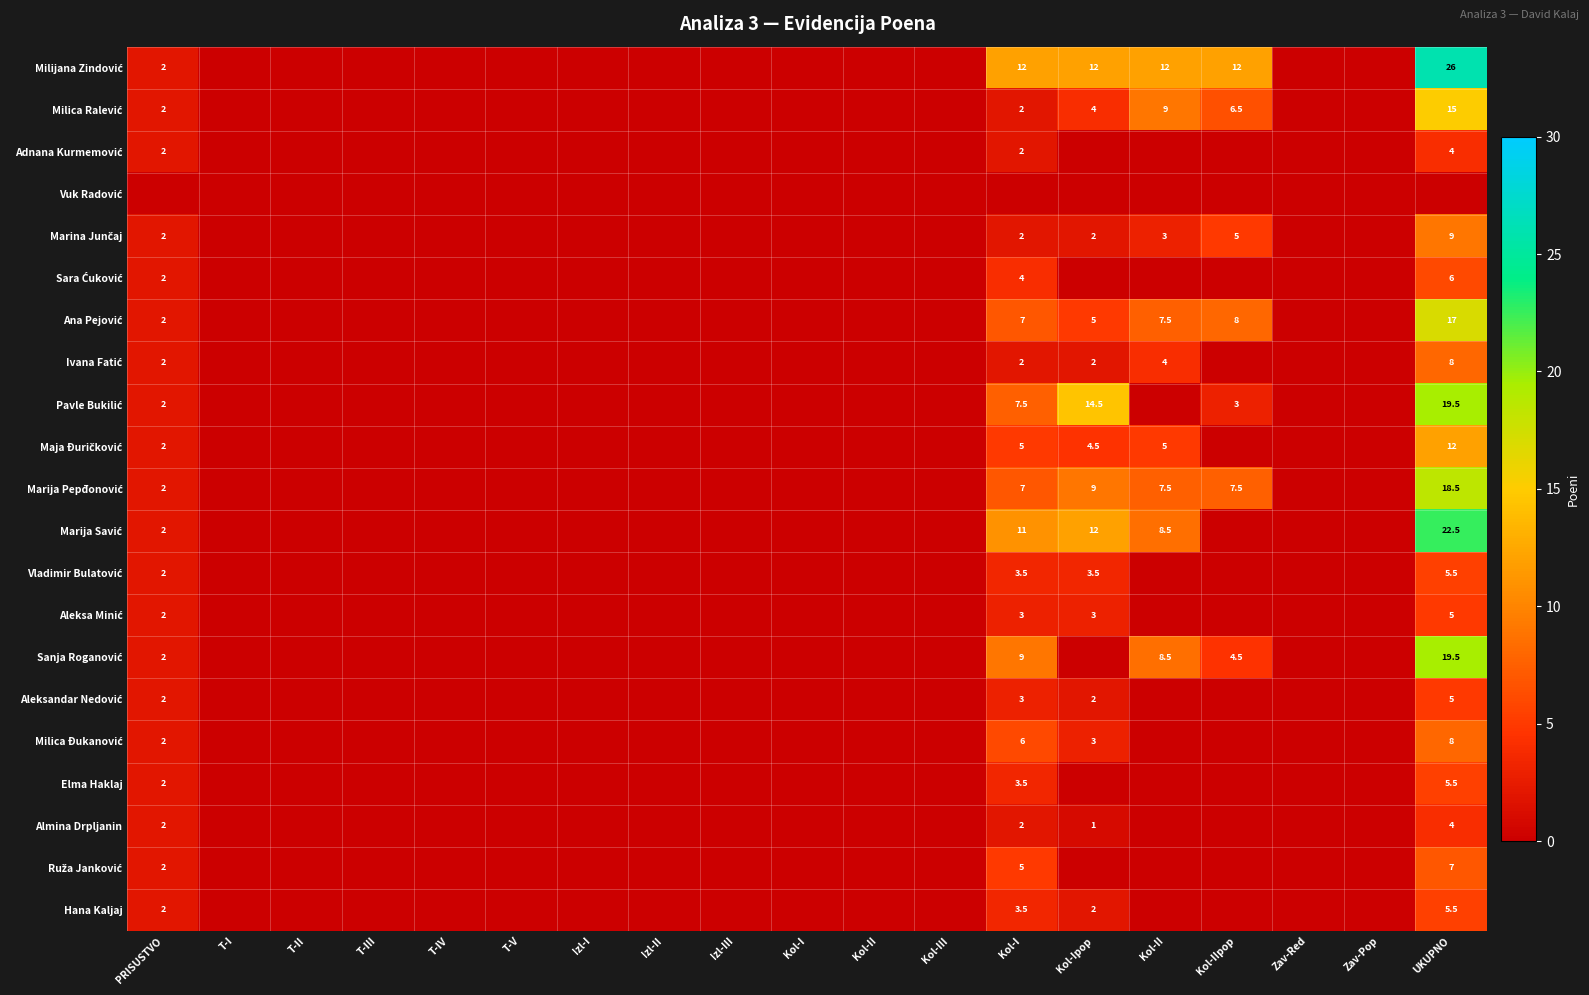

True or false: Vladimir Bulatović has a value of 5.6 at Kol-Ipop.

False